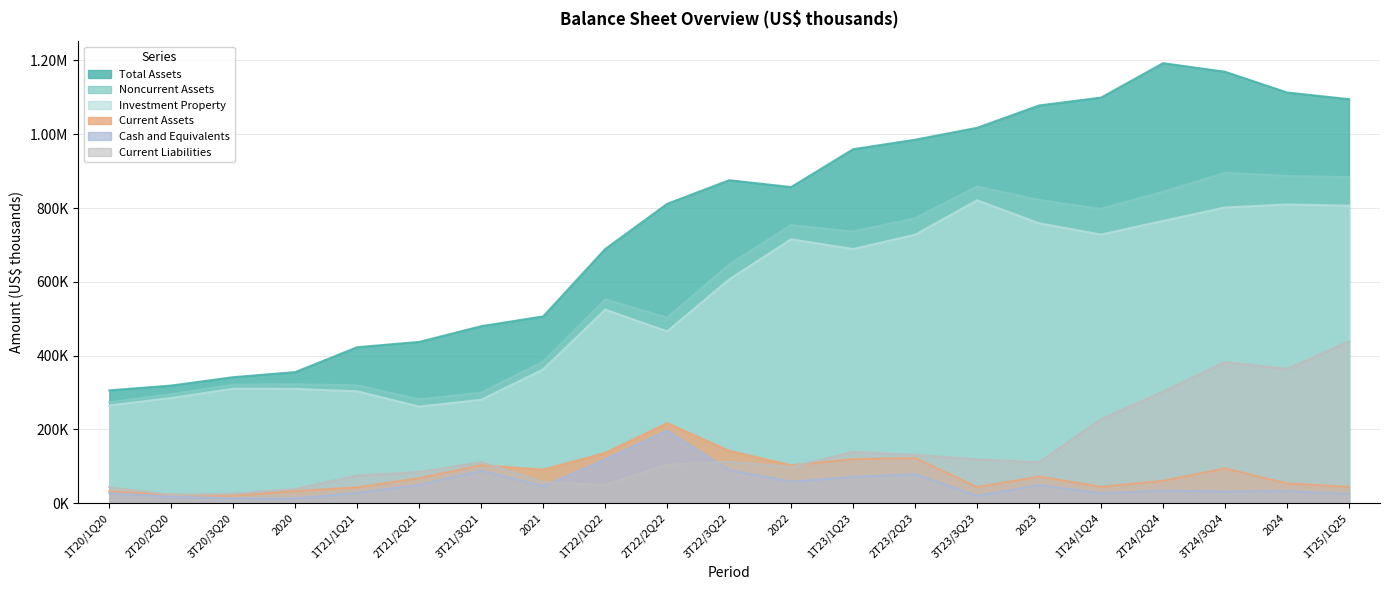

At how many categories does at least one series exceed 855445?

11